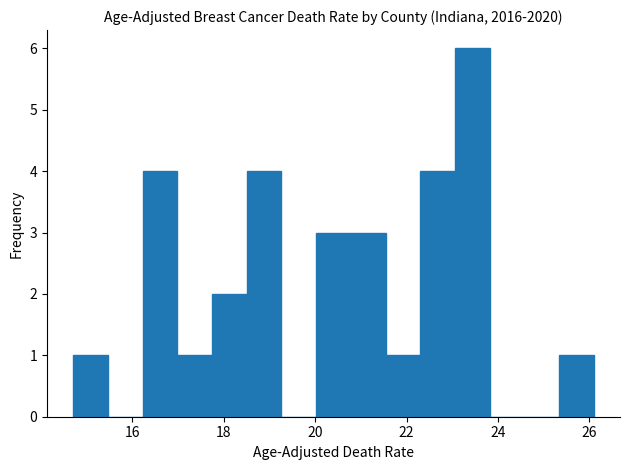

Read against the x-axis, roughly where is the centre of the tallest bar?

23.4